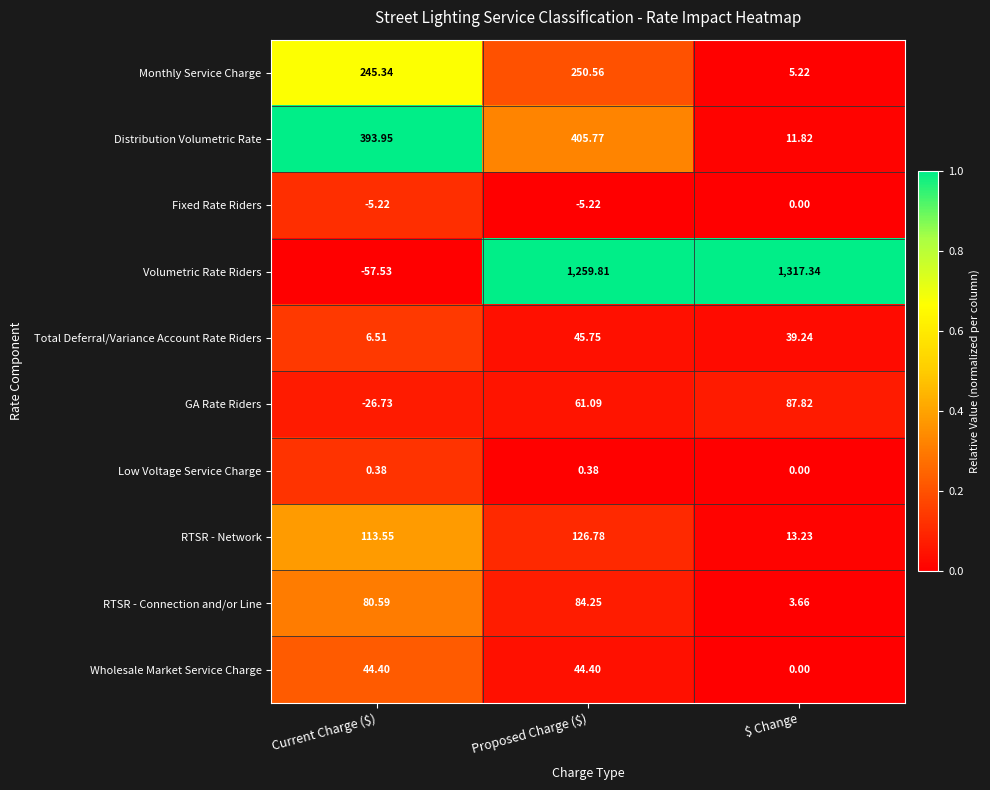

What is the greatest value displayed?

1317.3